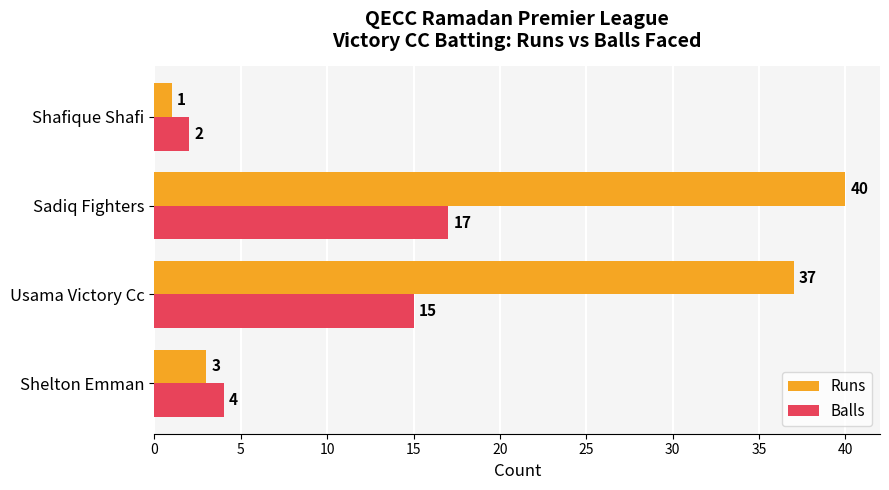

Which series has the largest range (max minus min)?

Runs